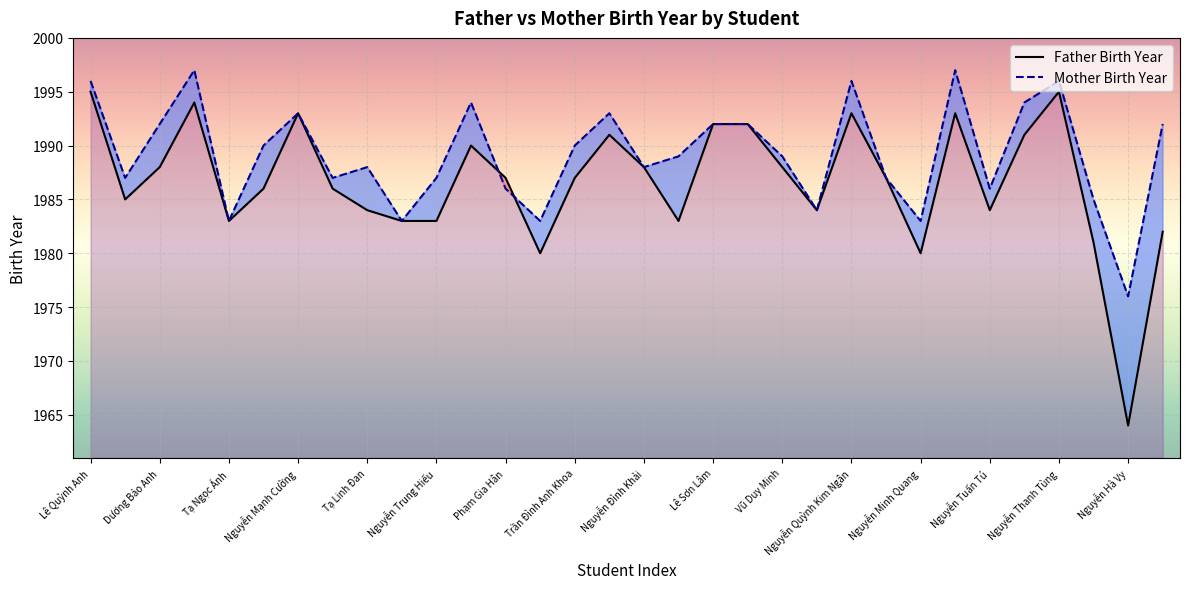

Which series has the widest spread of values?

Father Birth Year